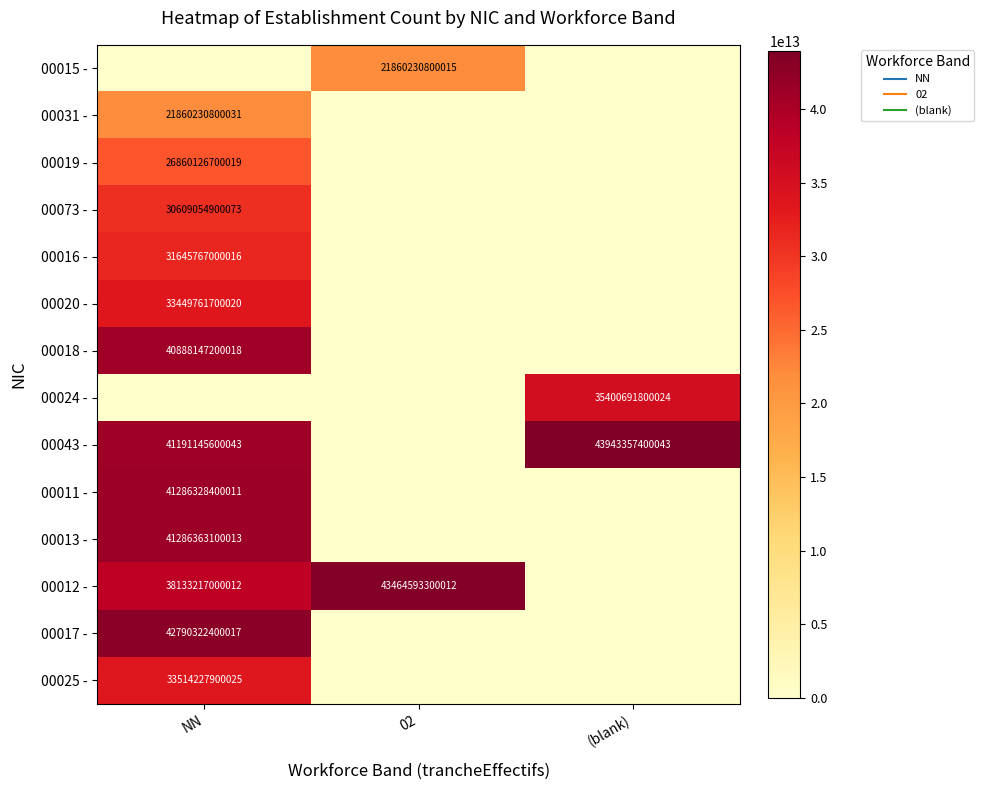

Which has a higher value, 02 or NN?

02